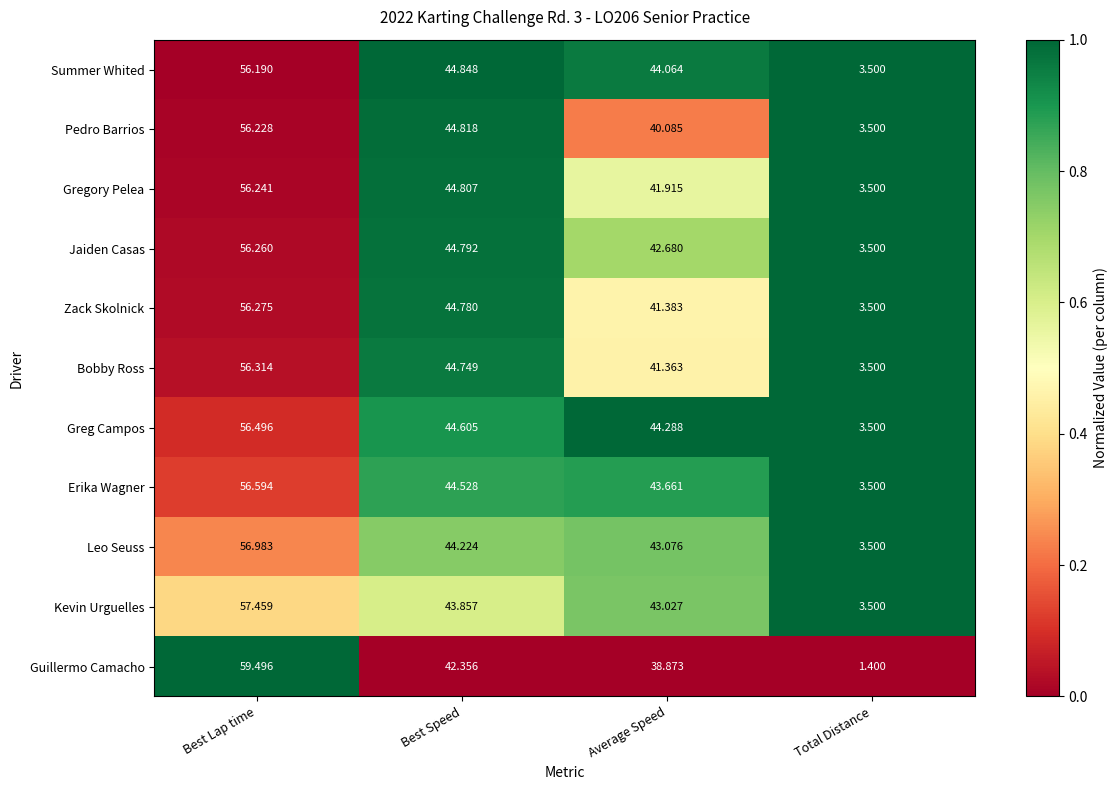

How many categories are shown in the chart?

4